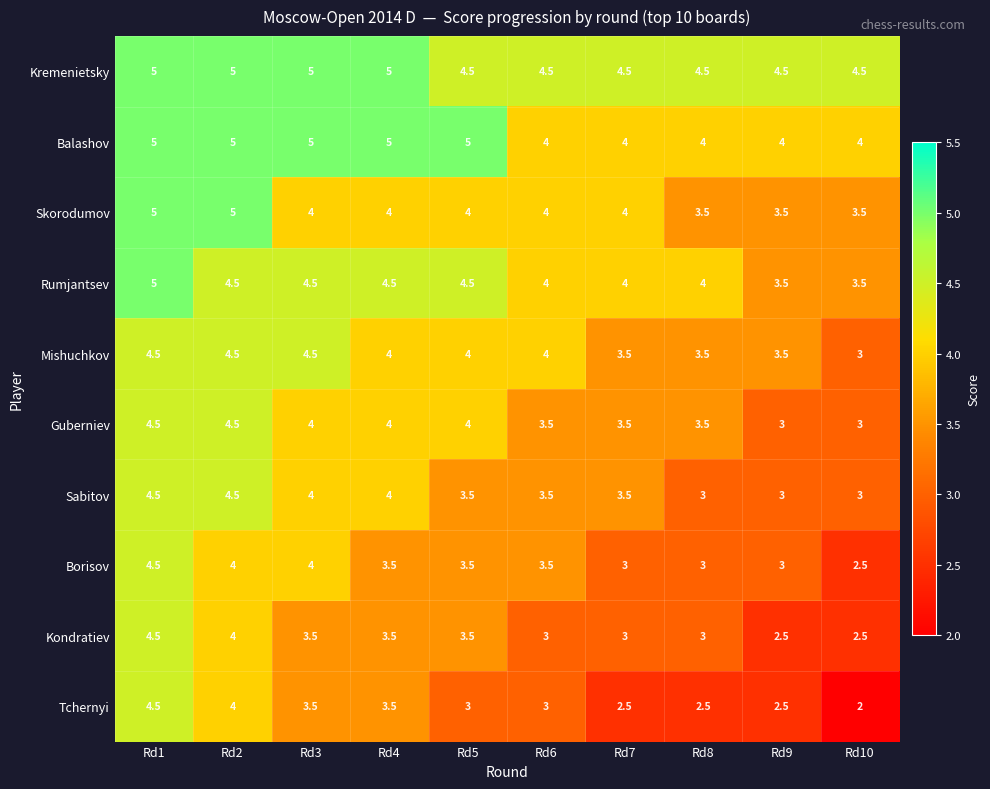

Count the Kremenietsky values in the range 4 to 5.

10